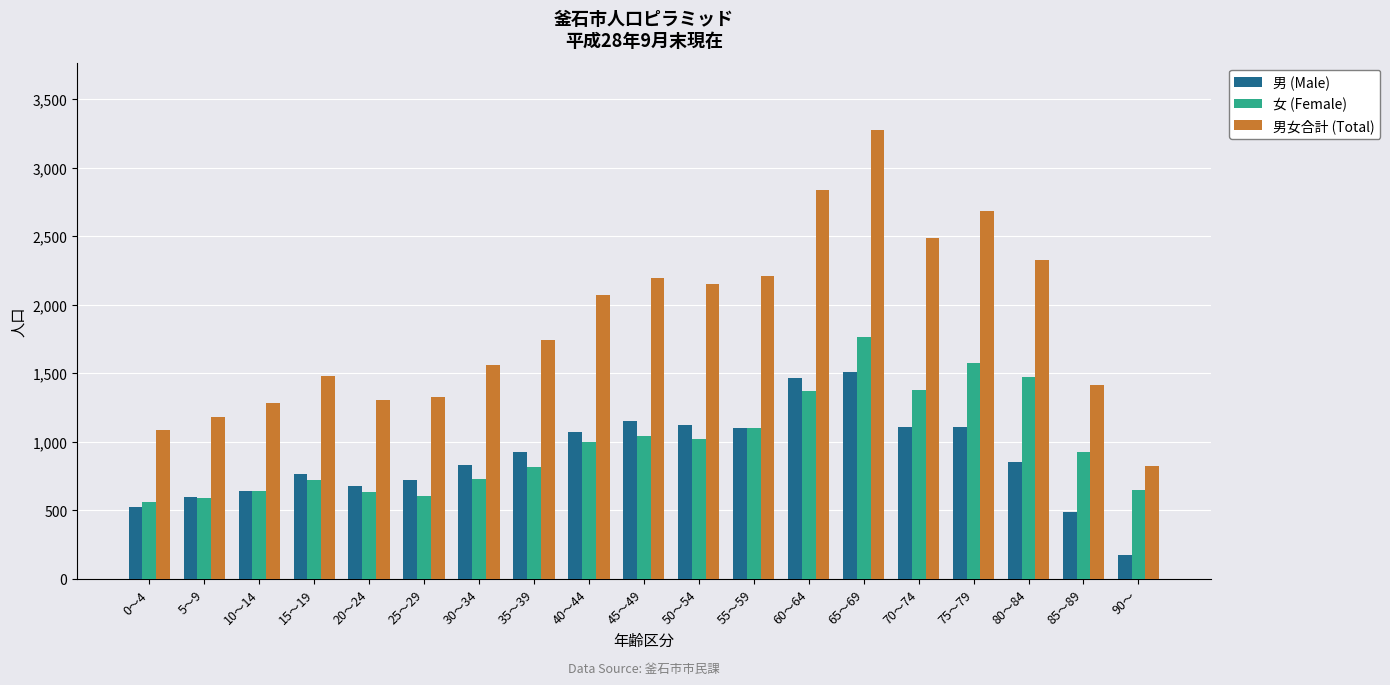

The value of 女 (Female) at 55～59 is 1105. True or false?

True